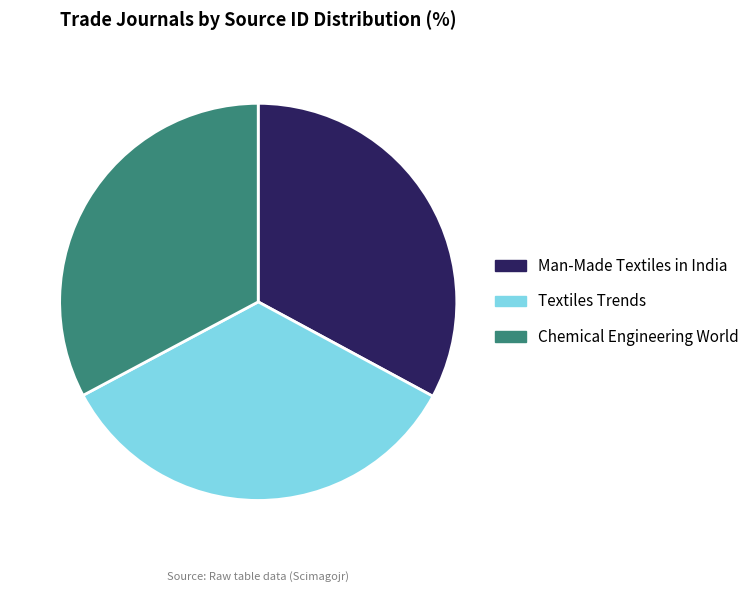

Which category has the biggest portion of the pie?

Textiles Trends